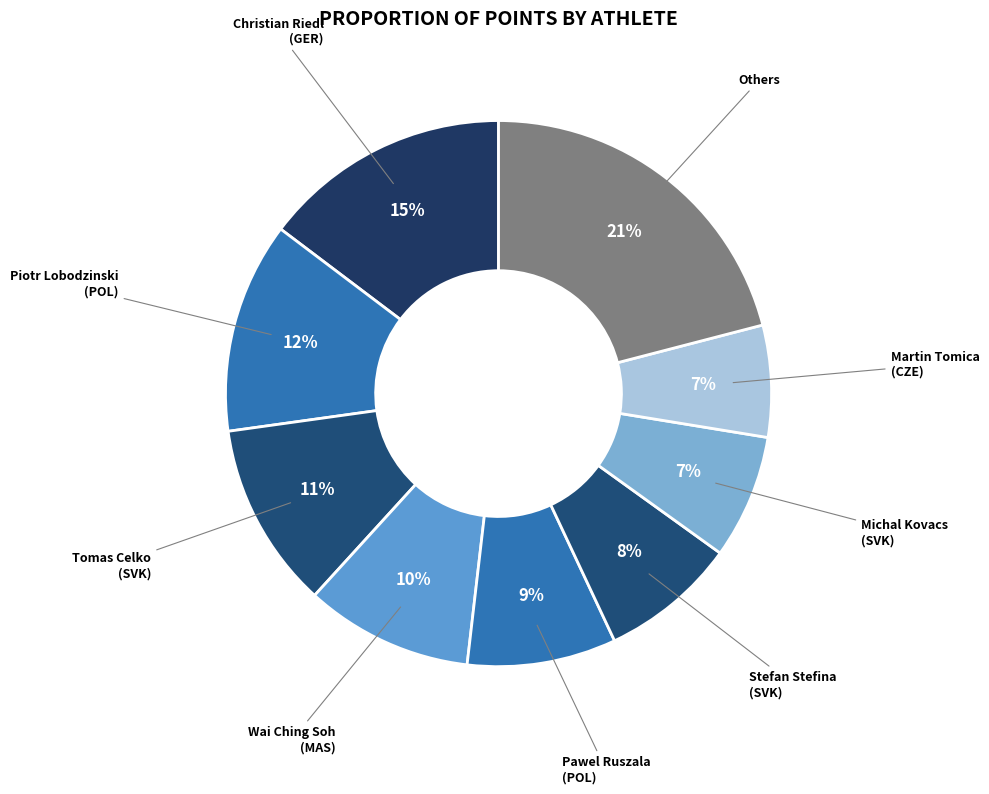

Count the number of slices in the pie.

9